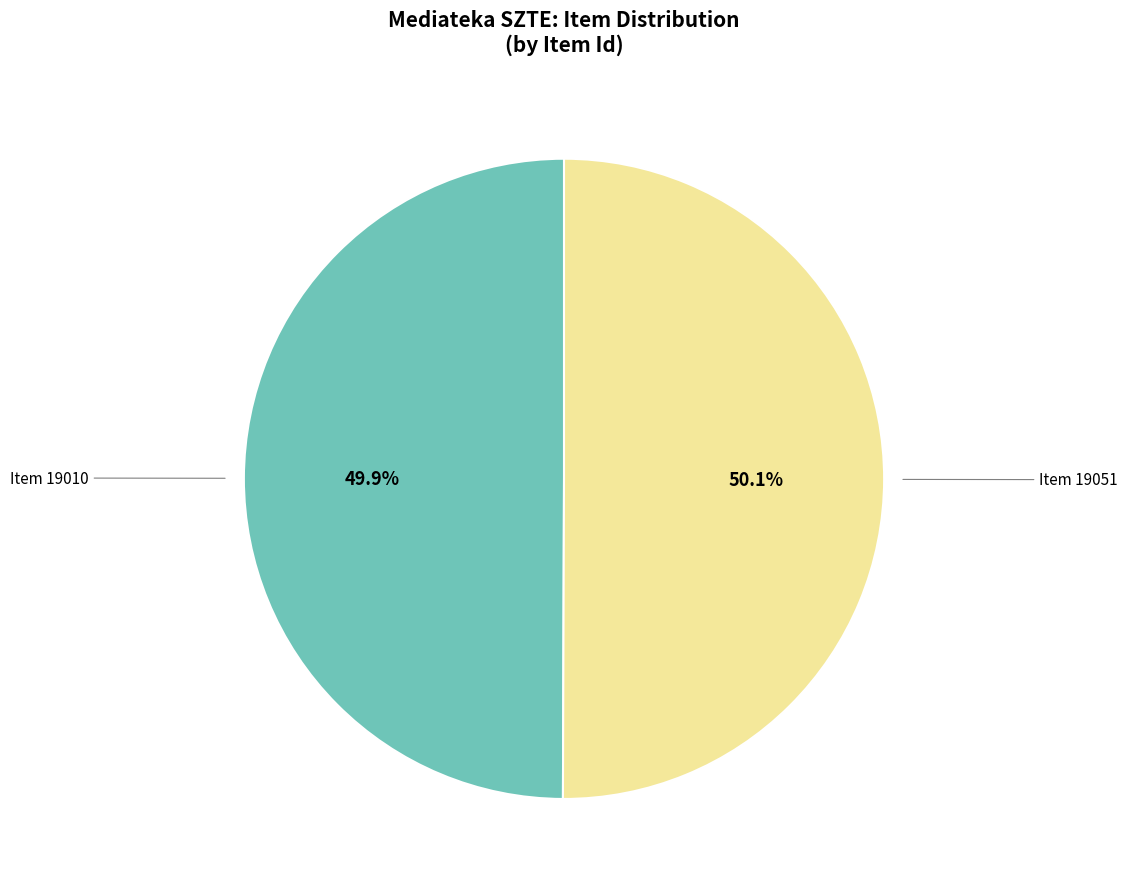

Is there any slice that represents more than half of the pie?

Yes